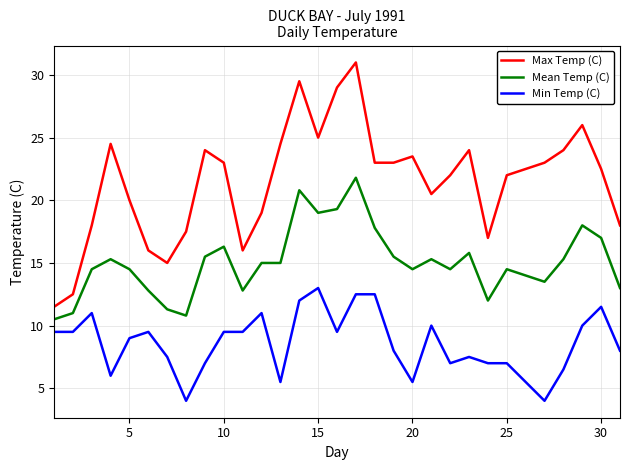

Which series has the largest total across all categories?

Max Temp (C)